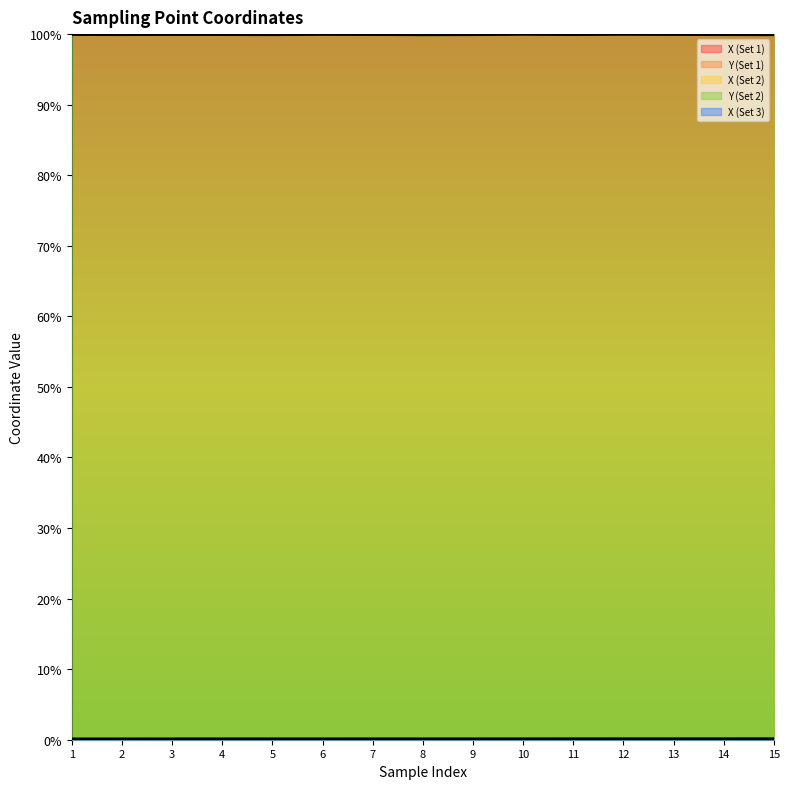

True or false: X (Set 2) and Y (Set 1) intersect in this chart.

False